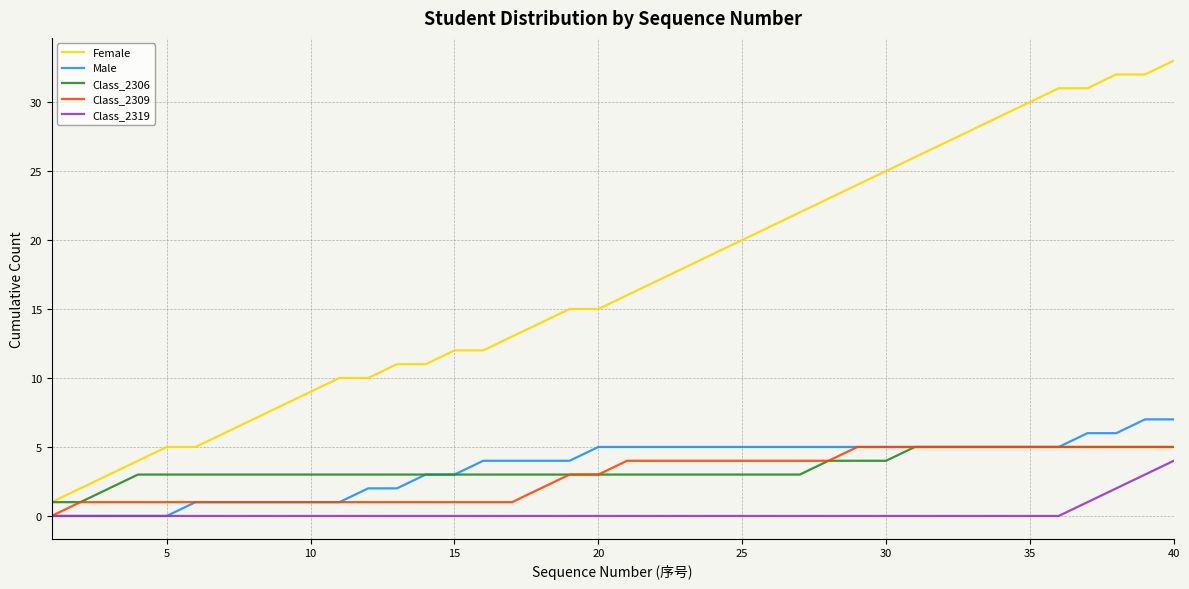

Which series has the largest total across all categories?

Female